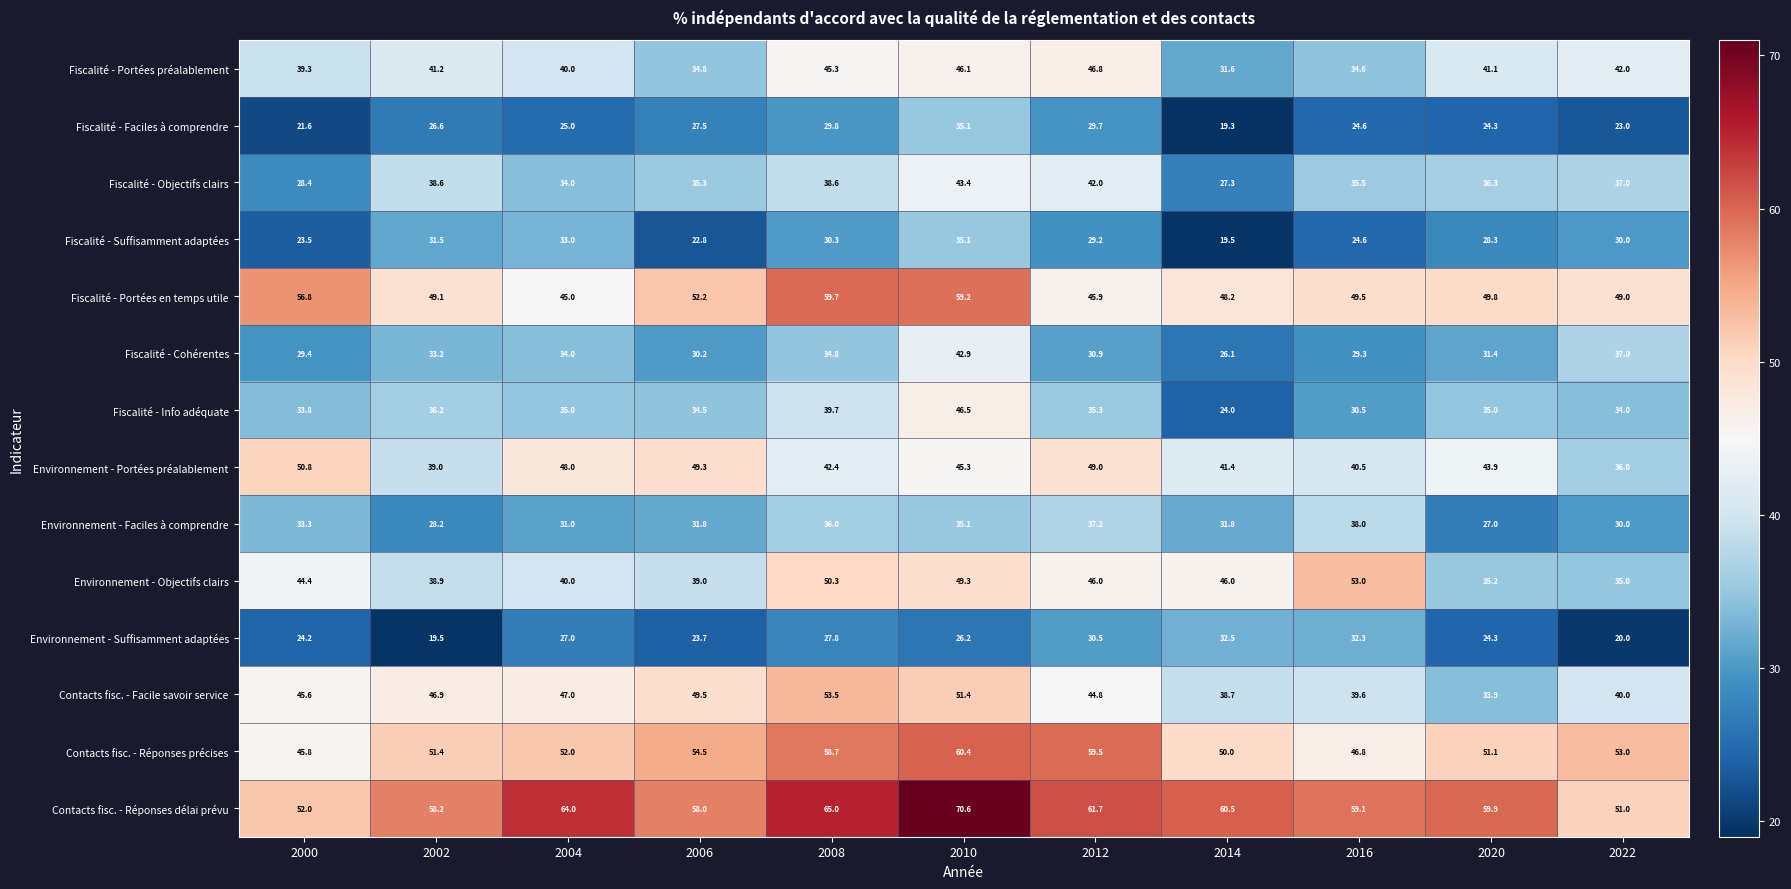

Read the Environnement - Suffisamment adaptées value at 2000.

24.2